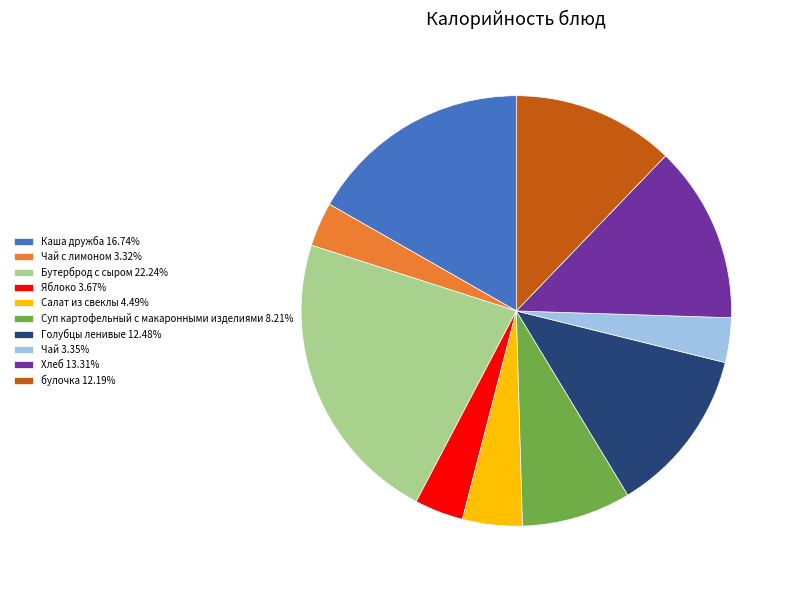

Is there any slice that represents more than half of the pie?

No